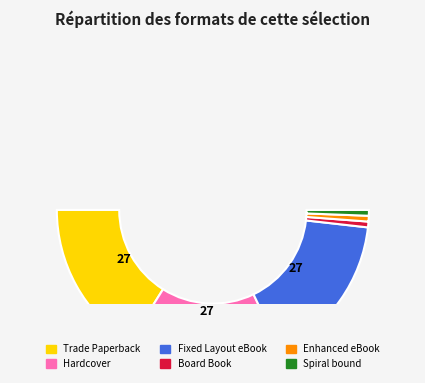

Is it true that Spiral bound is 1% of the pie?

True